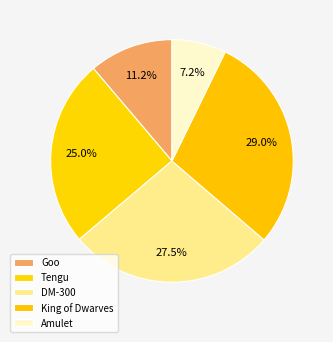

How many slices are in this pie chart?

5